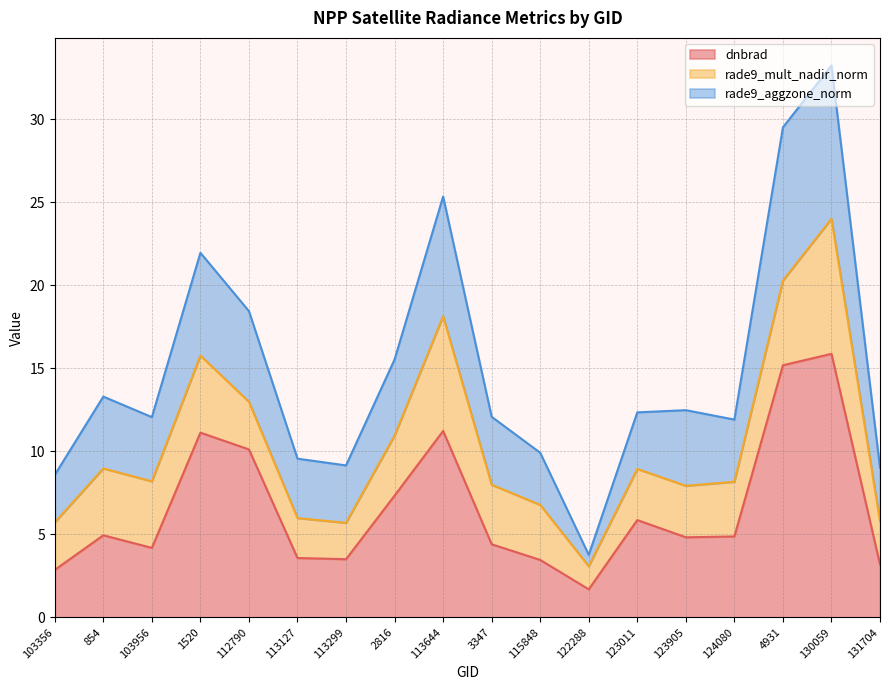

What is the total value across all series at 112790?

18.4